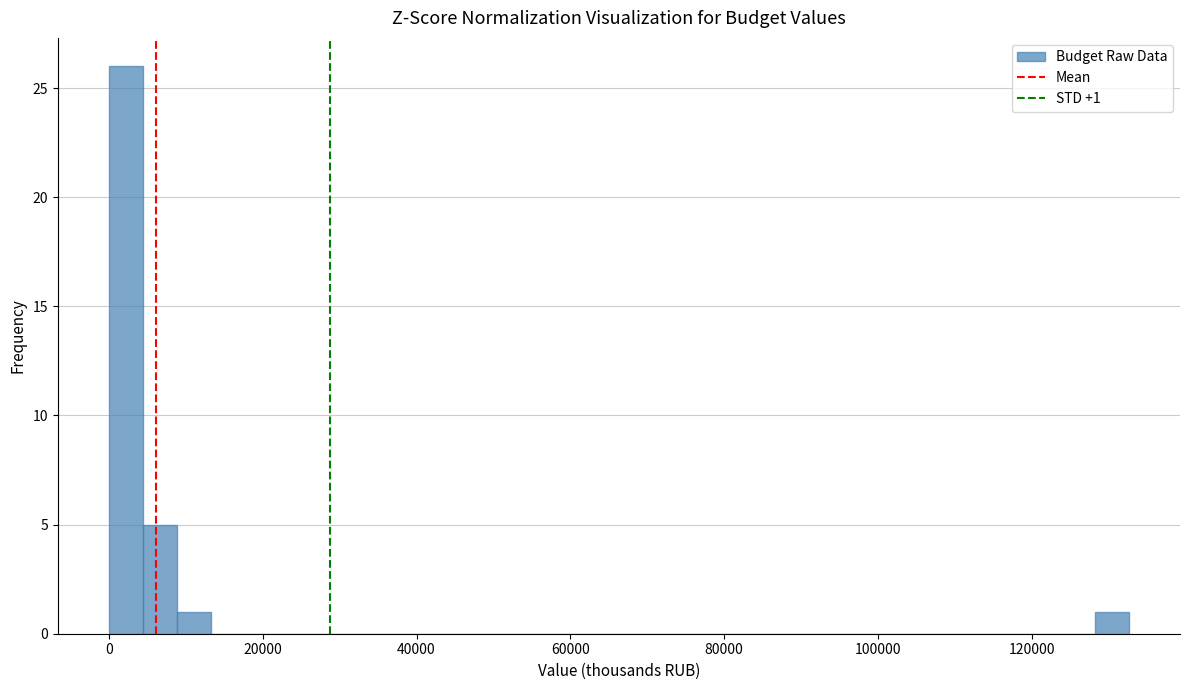

Read against the x-axis, roughly where is the centre of the tallest bar?

2000